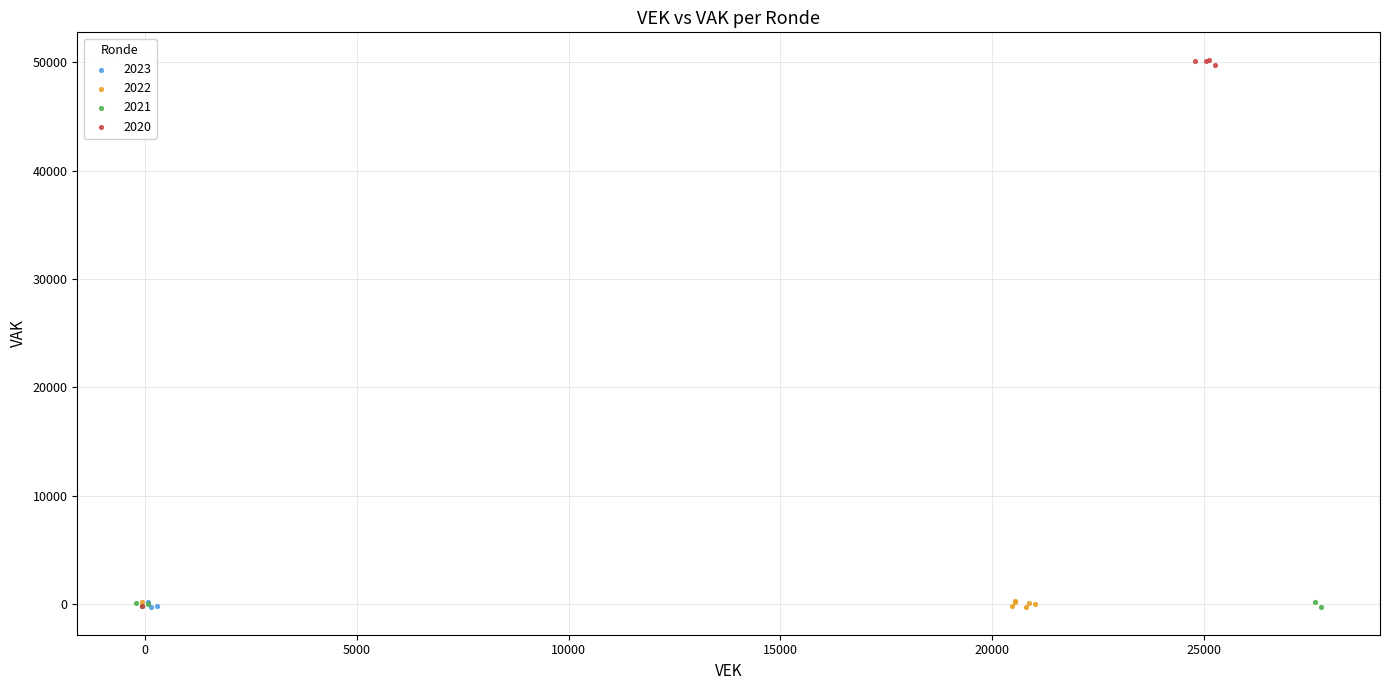

Which series has the widest spread of Y values?

2020